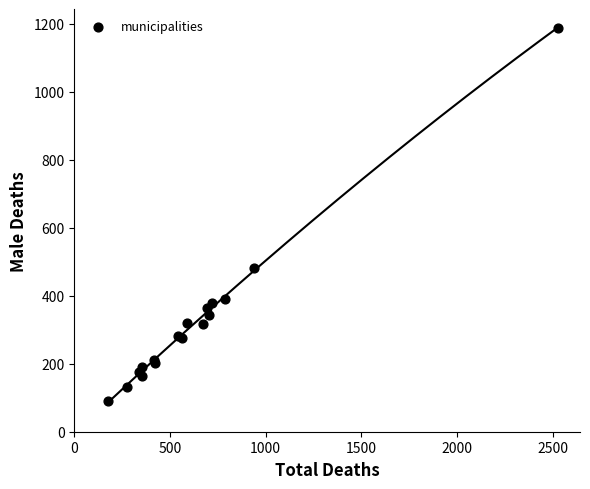

What Y value in the scatter plot is closest to 639?

482